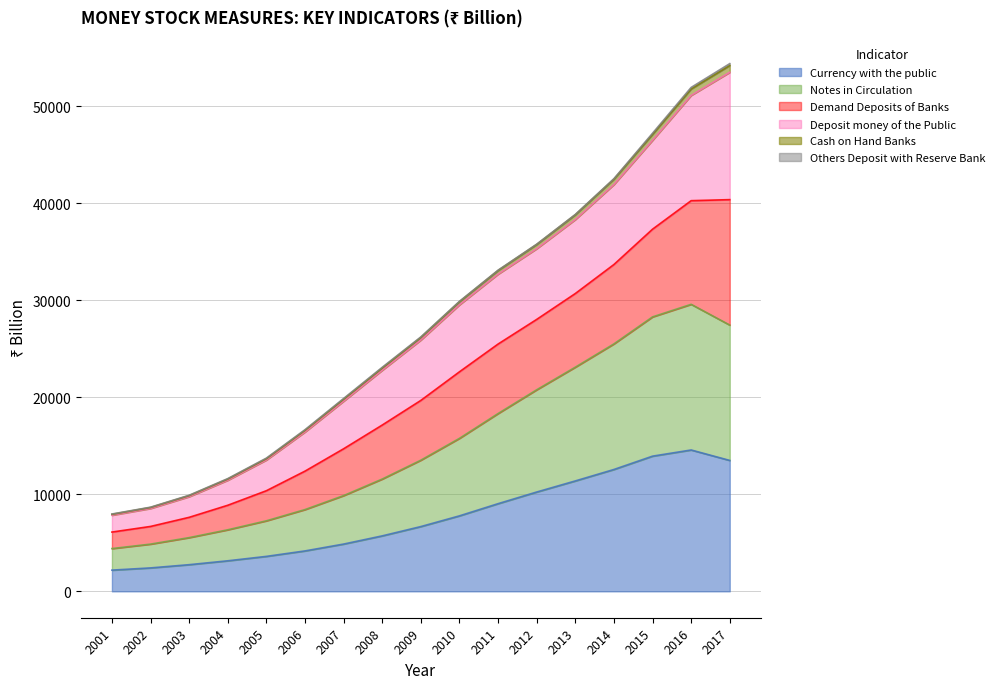

What is the maximum value for Currency with the public?

14577.0